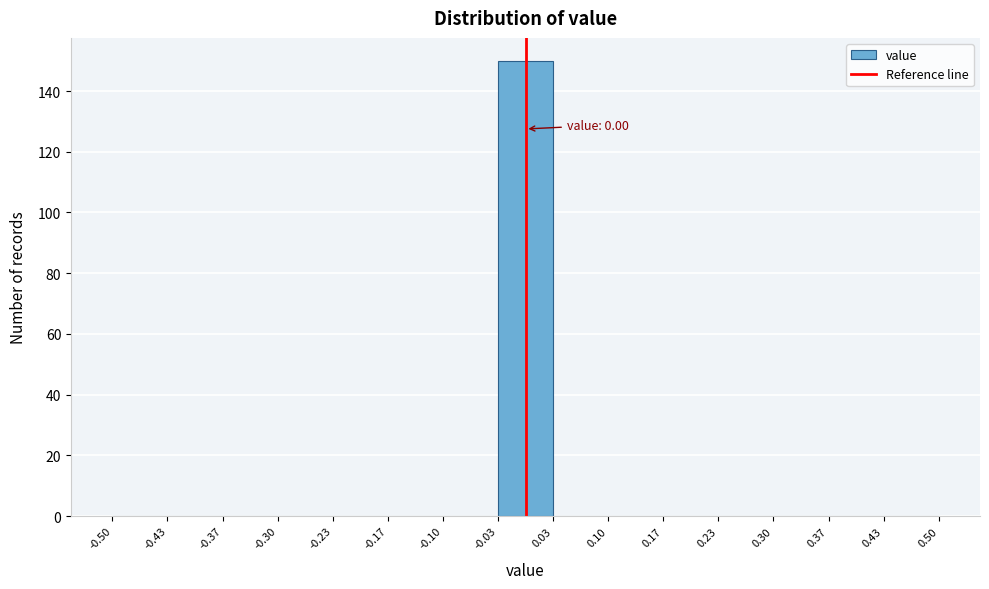

Over which range of the x-axis is the bar tallest?

-0.03 to 0.03